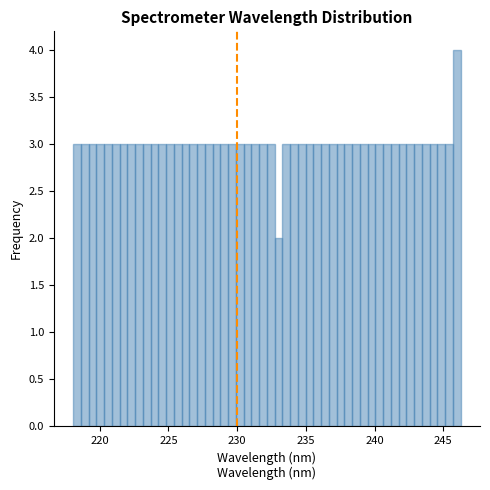

Read against the x-axis, roughly where is the centre of the tallest bar?

246.0